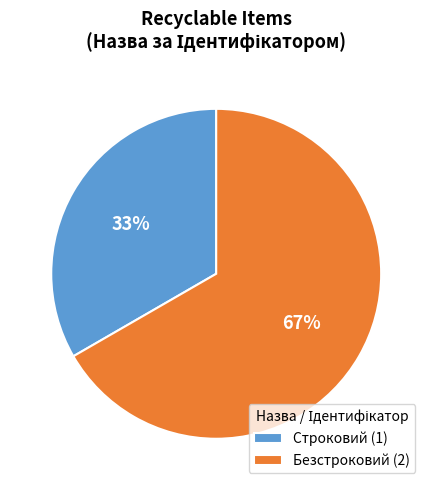

Is Безстроковий the majority of the pie?

Yes